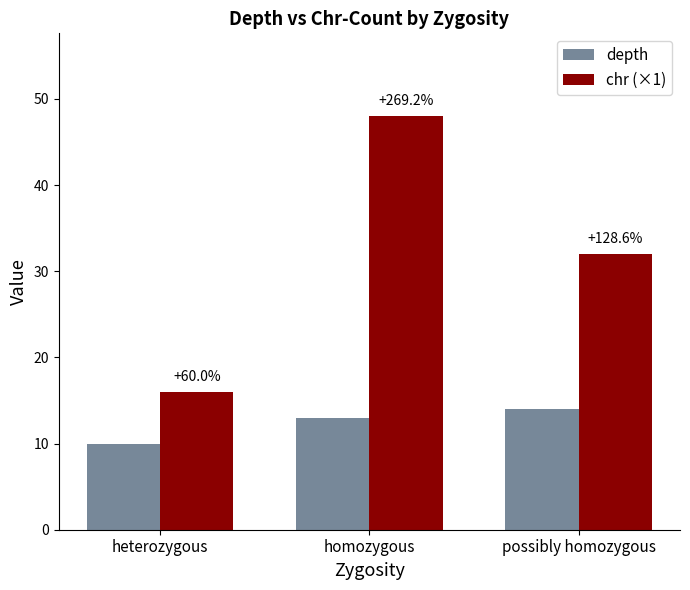

Where does the depth series first go above 13?

possibly homozygous